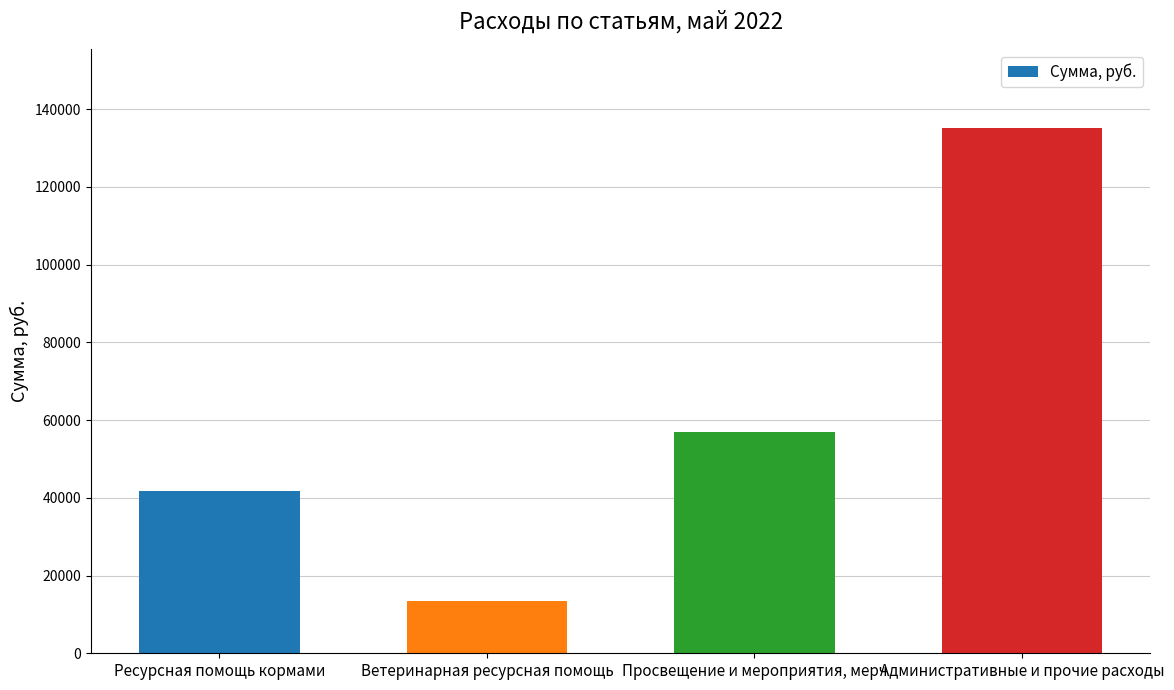

List the labels in order of value, largest first.

Административные и прочие расходы, Просвещение и мероприятия, мерч, Ресурсная помощь кормами, Ветеринарная ресурсная помощь